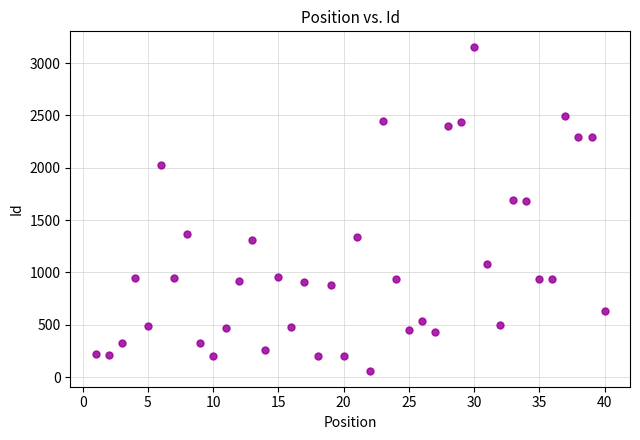

What is the range of Y values (max minus min)?

3087